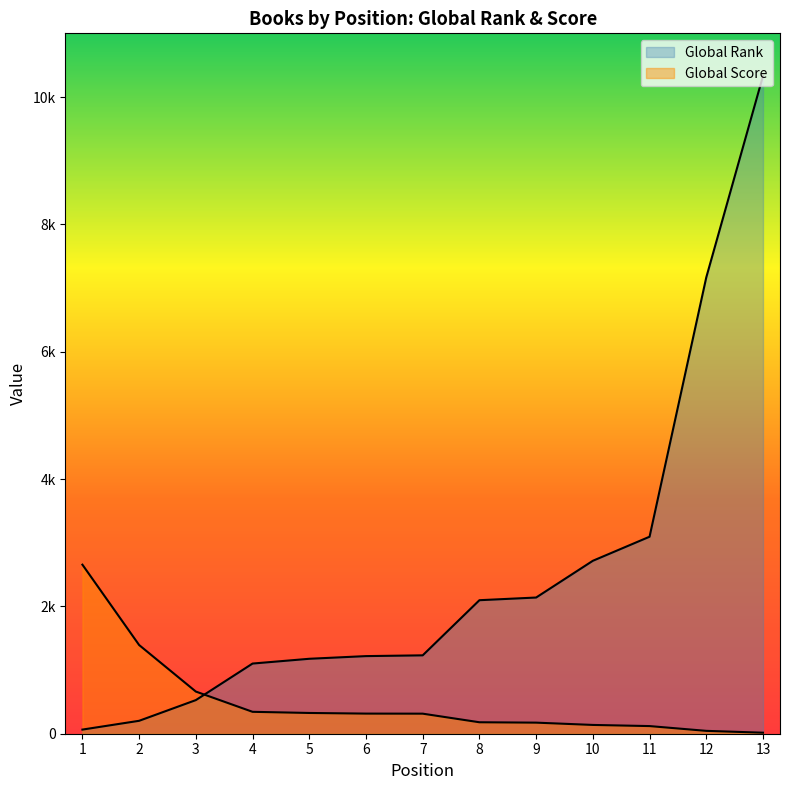

How many data points does each series have?

13